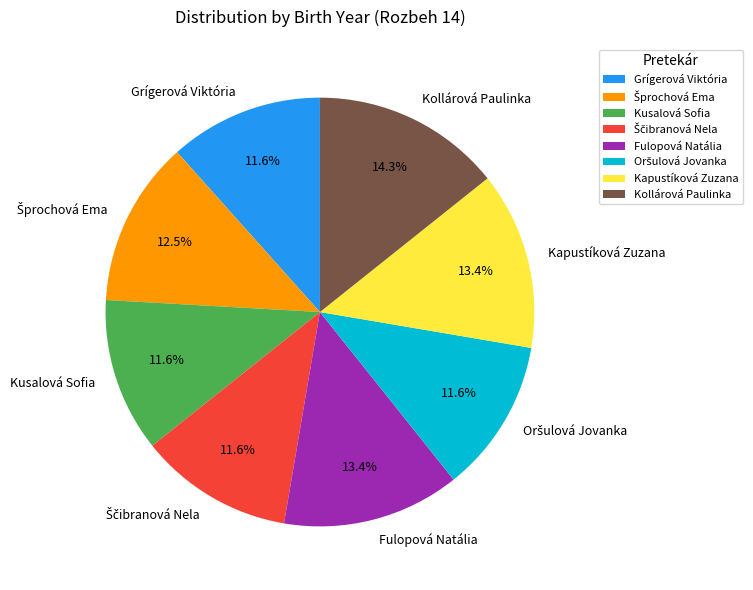

What is the total percentage of Kusalová Sofia and Grígerová Viktória?

23.2%